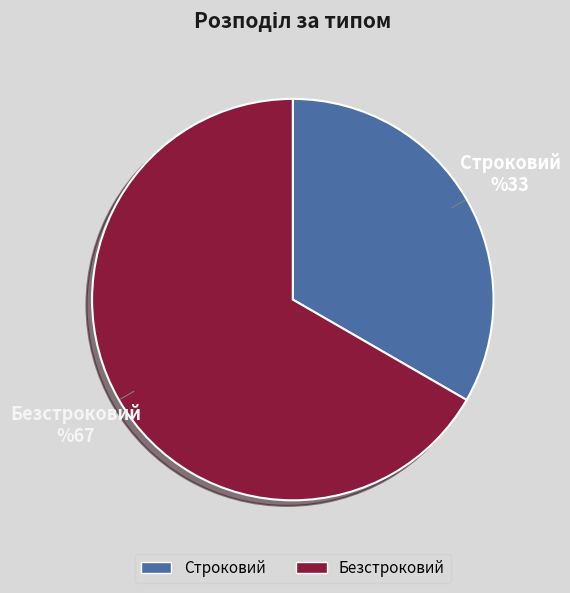

Which category accounts for the majority?

Безстроковий